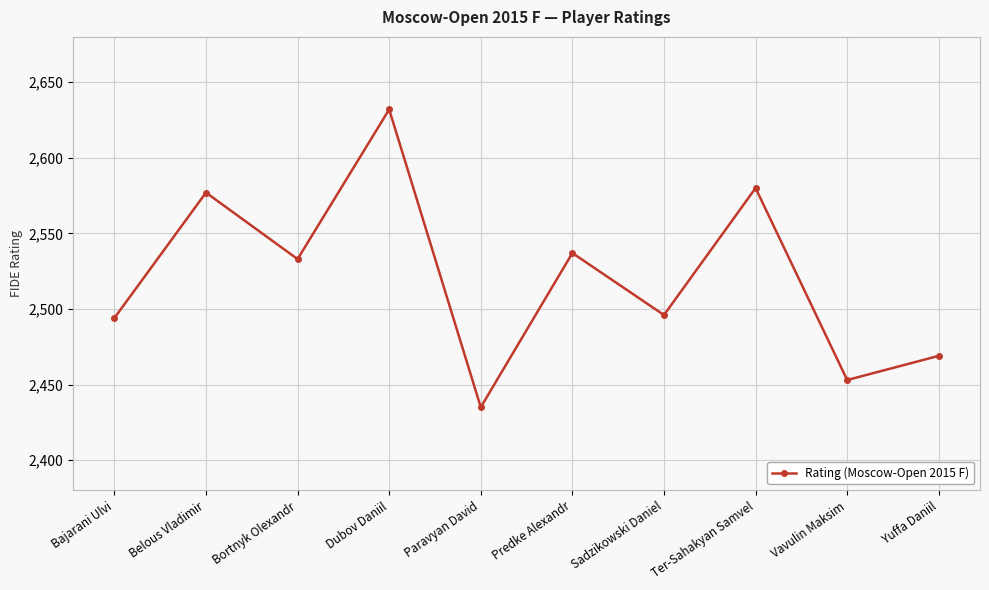

At which category does the data reach its first local peak?

Belous Vladimir